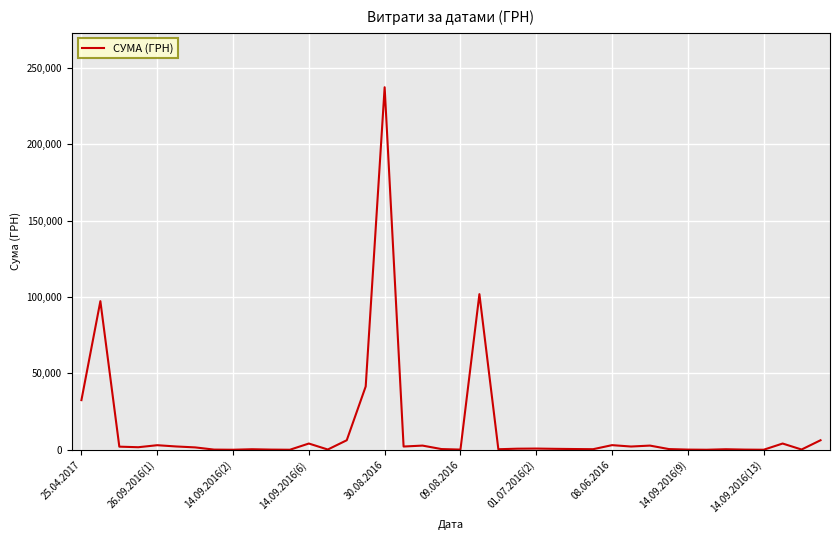

What is the difference between the maximum and minimum values?

237338.8